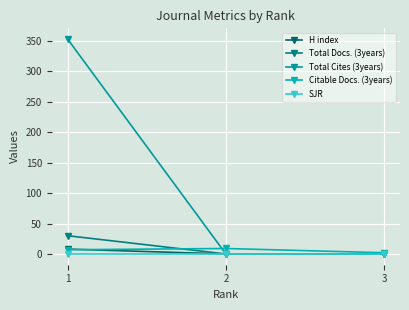

What is the value of the Citable Docs. (3years) point at the 1st from the left?

7